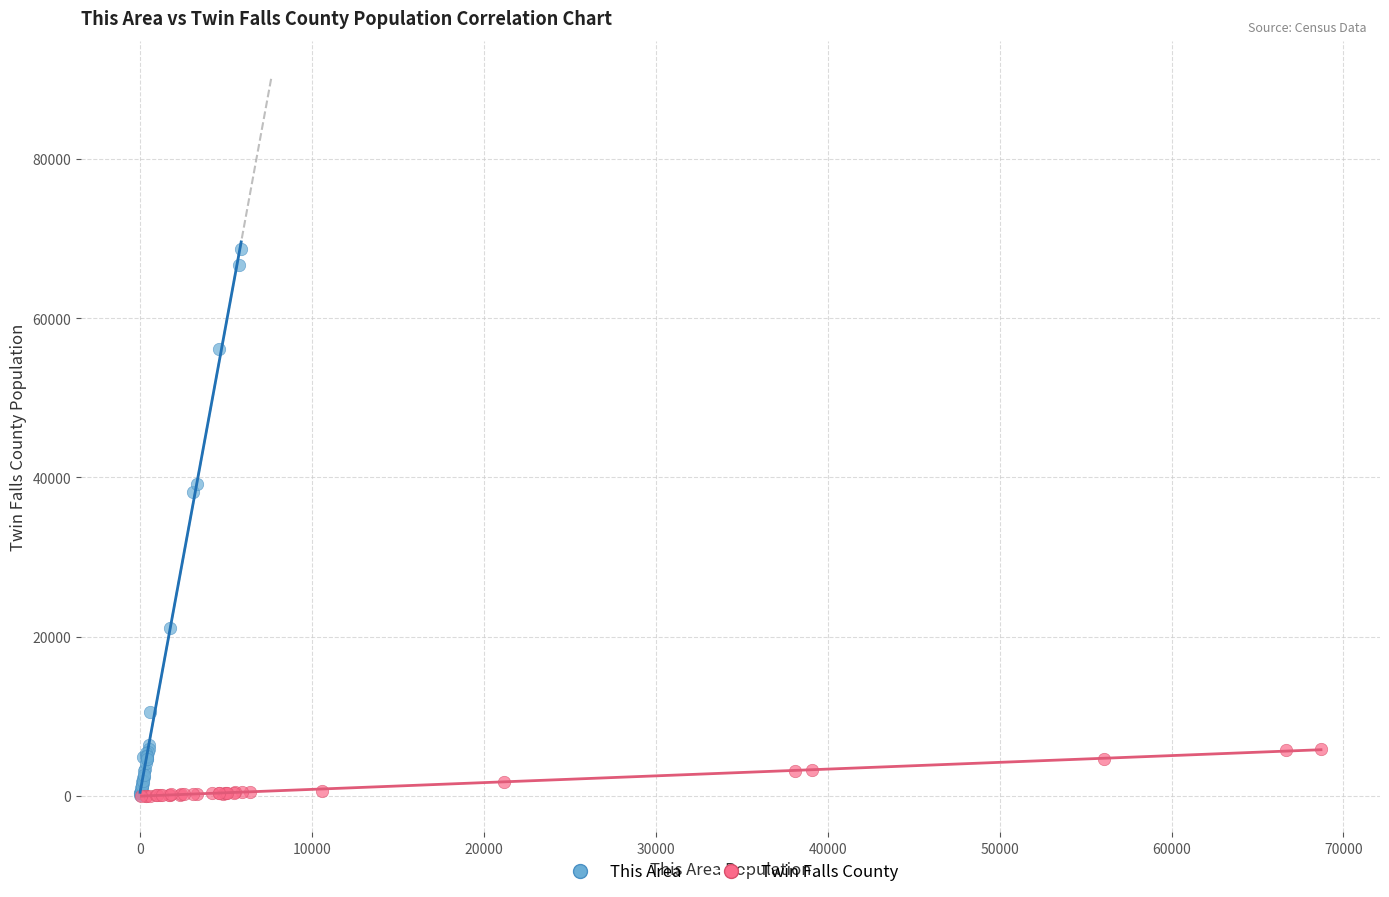

Which series reaches the maximum Y coordinate?

This Area